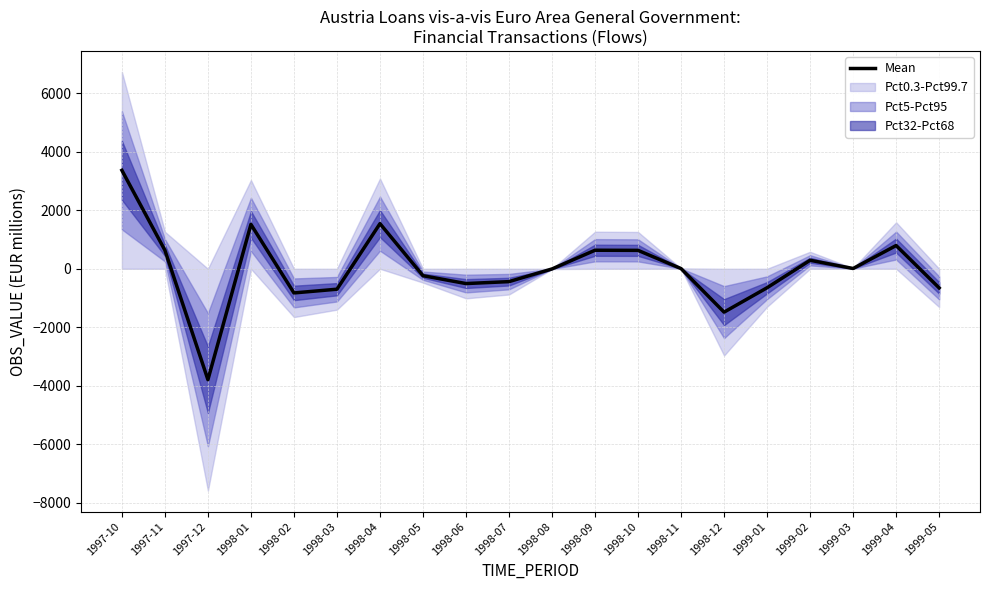

Where is the first local minimum?

1997-12